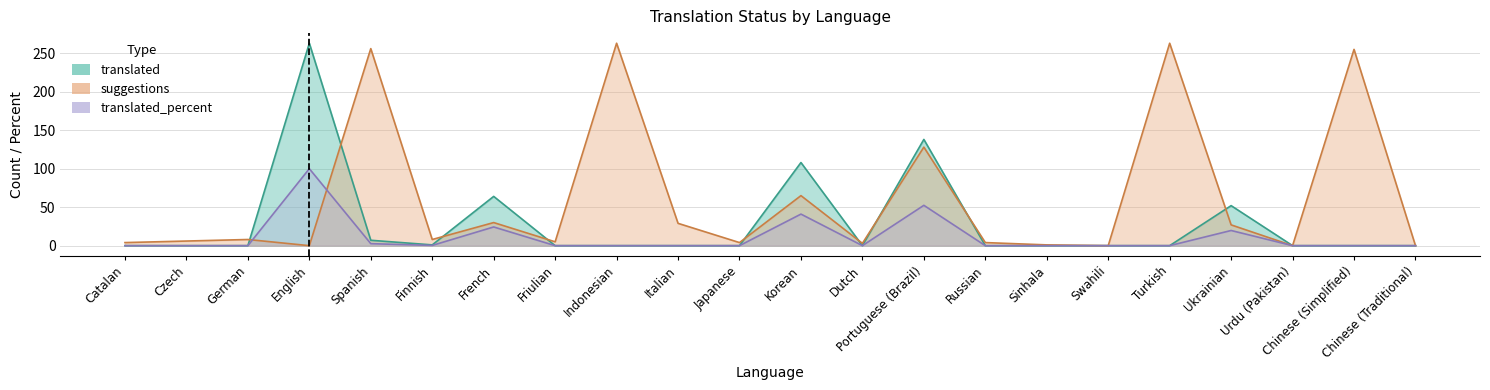

Which has a higher value, Korean or English?

English